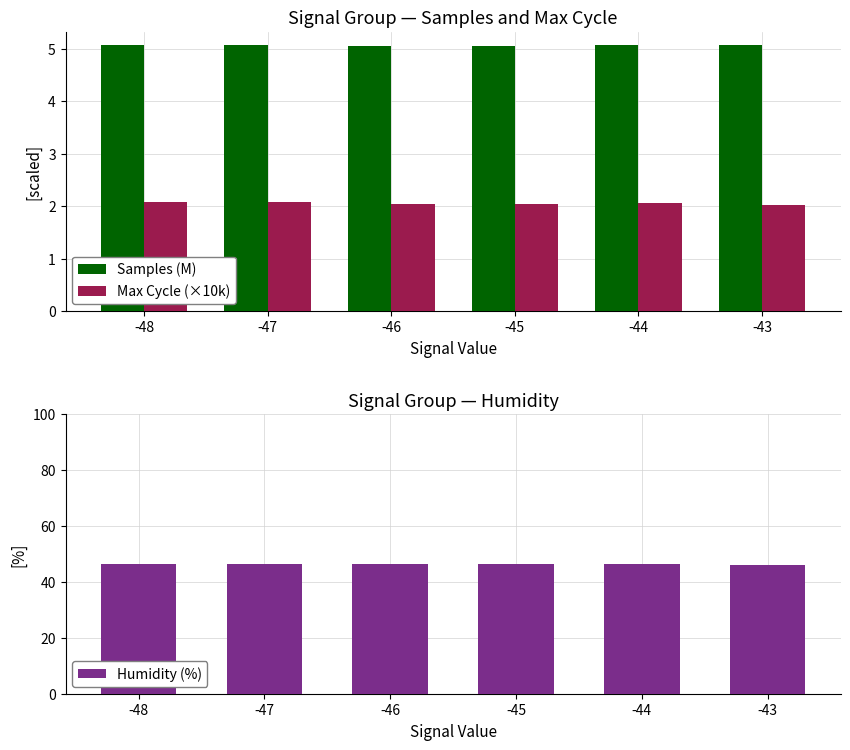

What value does the Humidity (%) series have at -47?

46.4